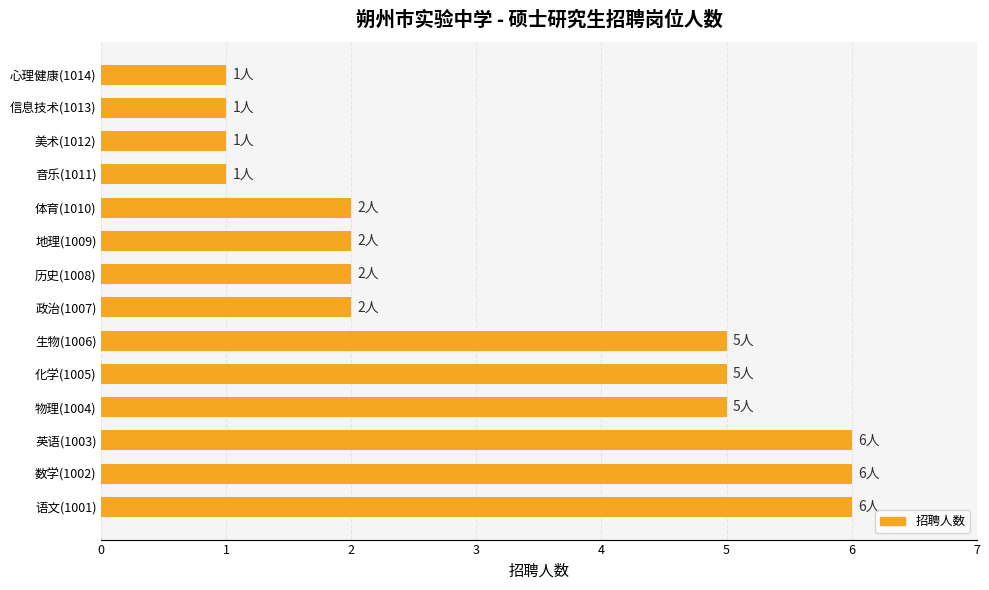

What is the smallest value displayed?

1